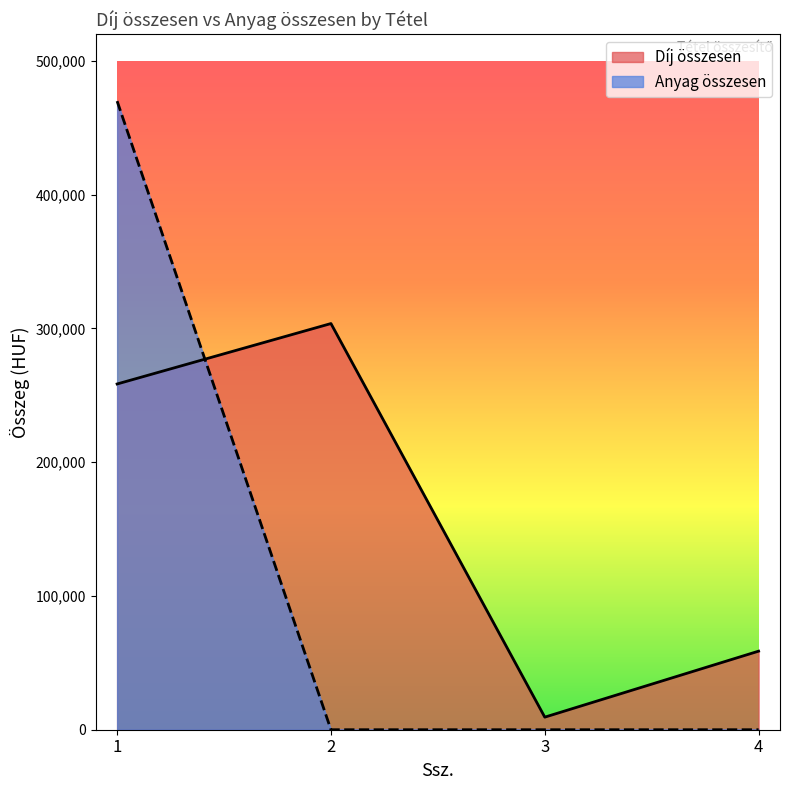

Which category has the lowest value across all series?

2